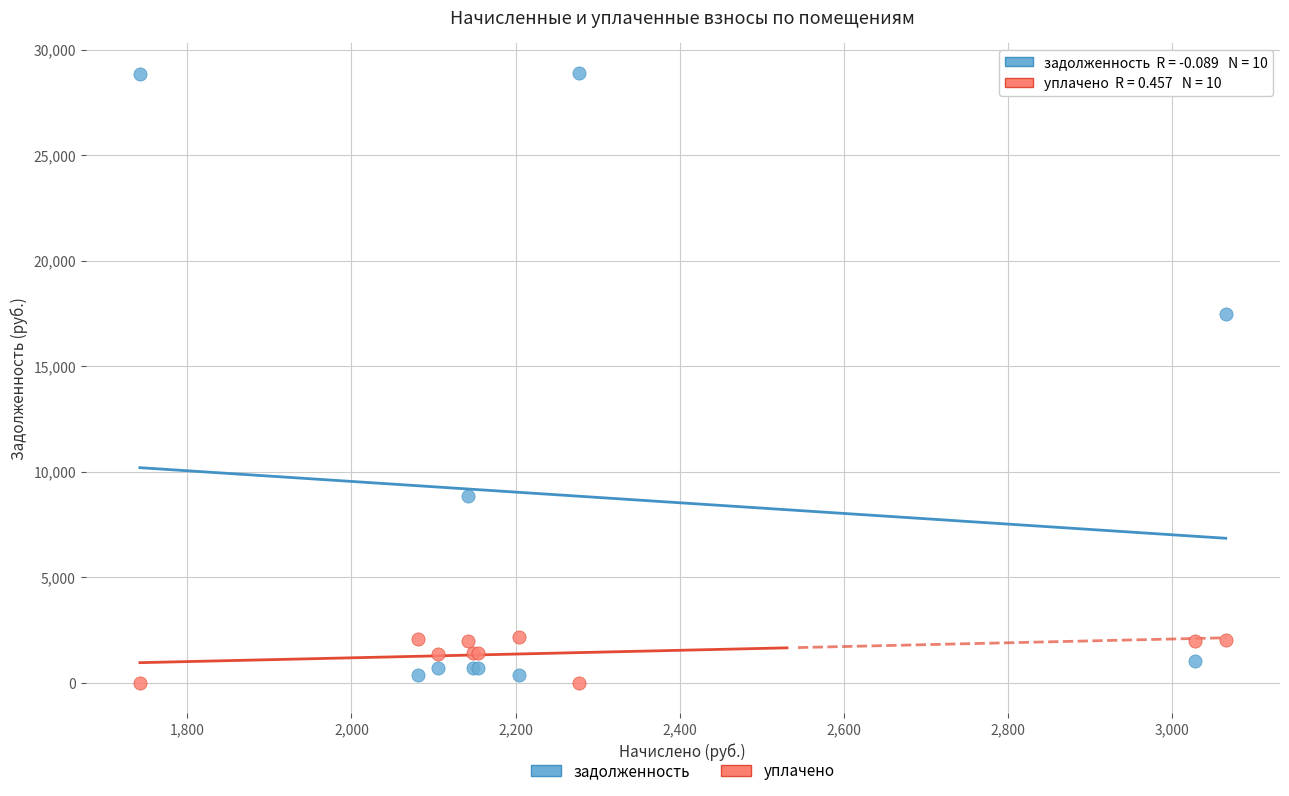

Which series has the widest spread of Y values?

задолженность